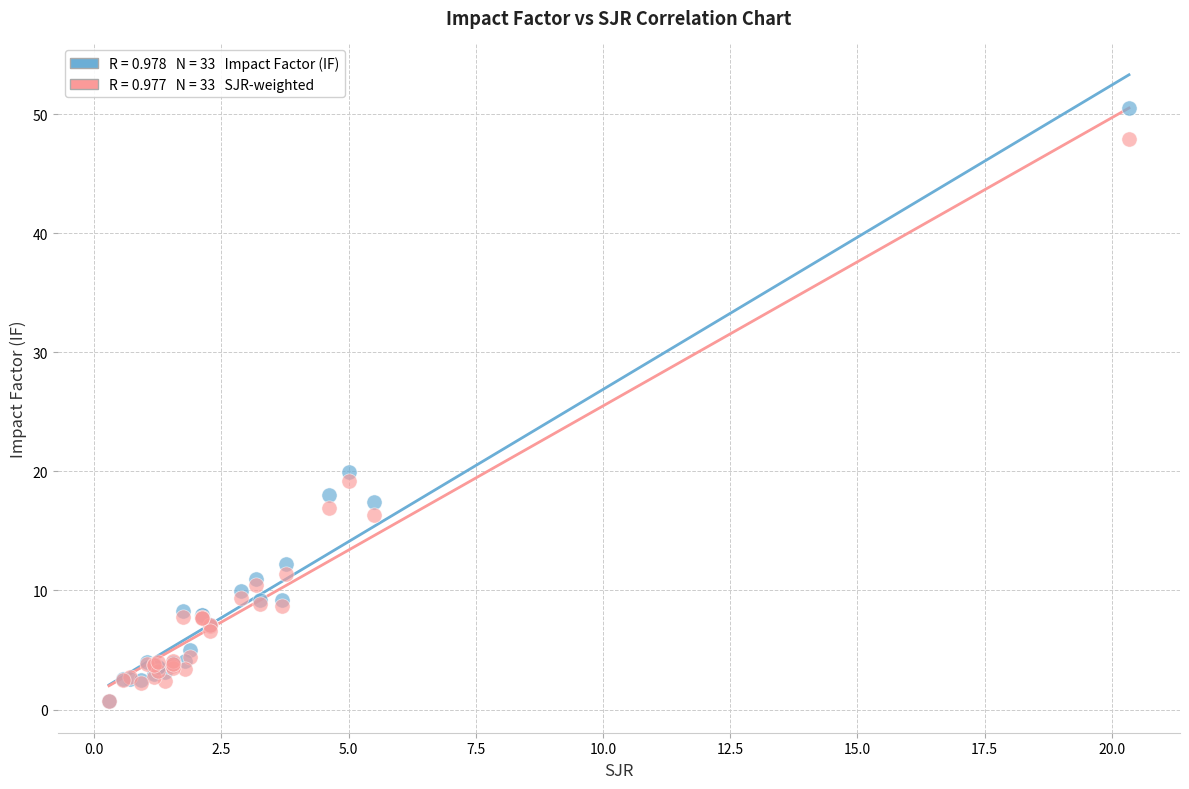

Across all series, what Y value is closest to 25?

19.9